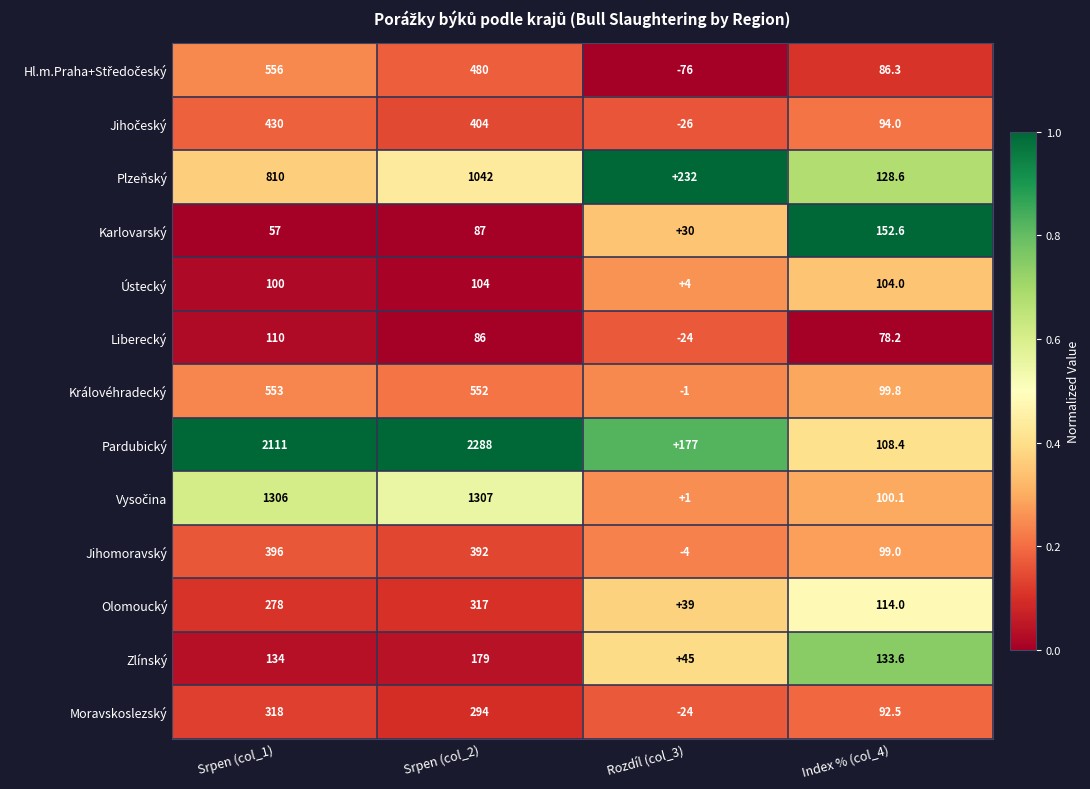

Rank the categories by Královéhradecký value from lowest to highest.

Rozdíl (col_3), Index % (col_4), Srpen (col_2), Srpen (col_1)